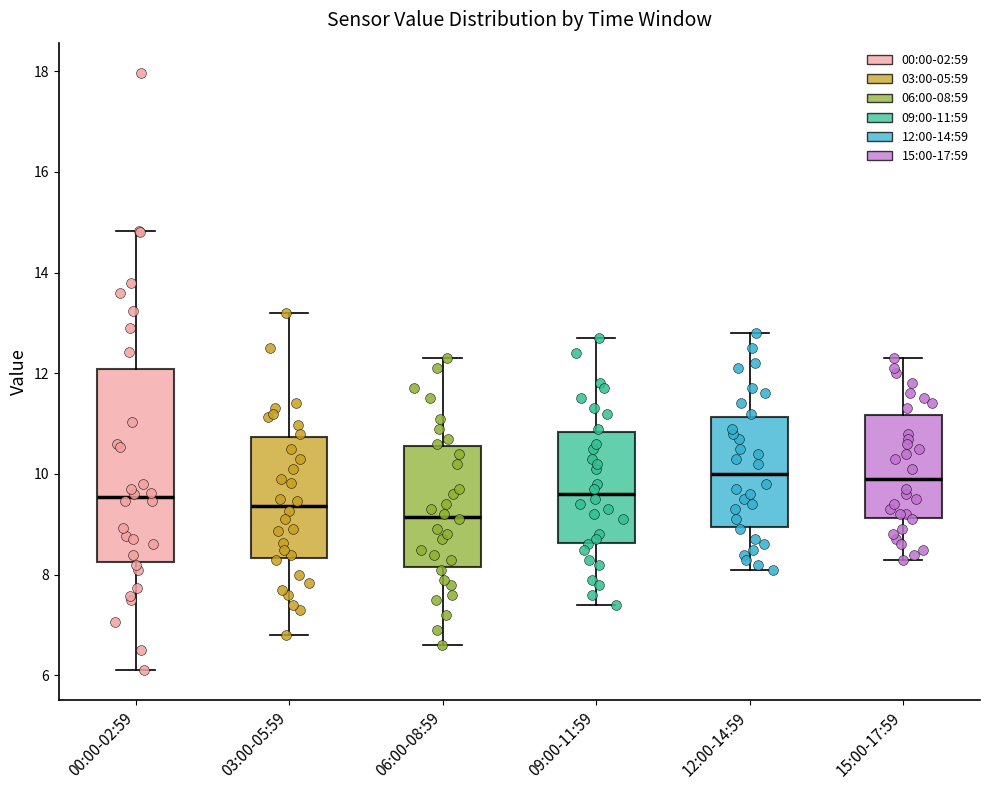

Reading left to right, read every box against the y-axis: the position of its median line, the range the box covers, and the ends of its whiskers. The values are not printed on the chart, so give them approximately, as read against the axis.

00:00-02:59: median 9.6, box 8.2 to 12.0, whiskers 6.2 to 14.8
03:00-05:59: median 9.4, box 8.4 to 10.8, whiskers 6.8 to 13.2
06:00-08:59: median 9.2, box 8.2 to 10.6, whiskers 6.6 to 12.4
09:00-11:59: median 9.6, box 8.6 to 10.8, whiskers 7.4 to 12.8
12:00-14:59: median 10.0, box 9.0 to 11.2, whiskers 8.2 to 12.8
15:00-17:59: median 10.0, box 9.2 to 11.2, whiskers 8.4 to 12.4